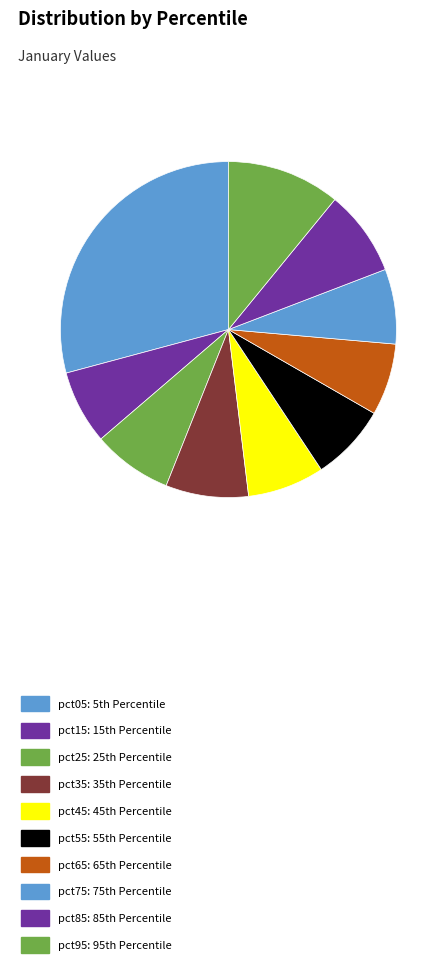

Which category has the biggest portion of the pie?

pct05